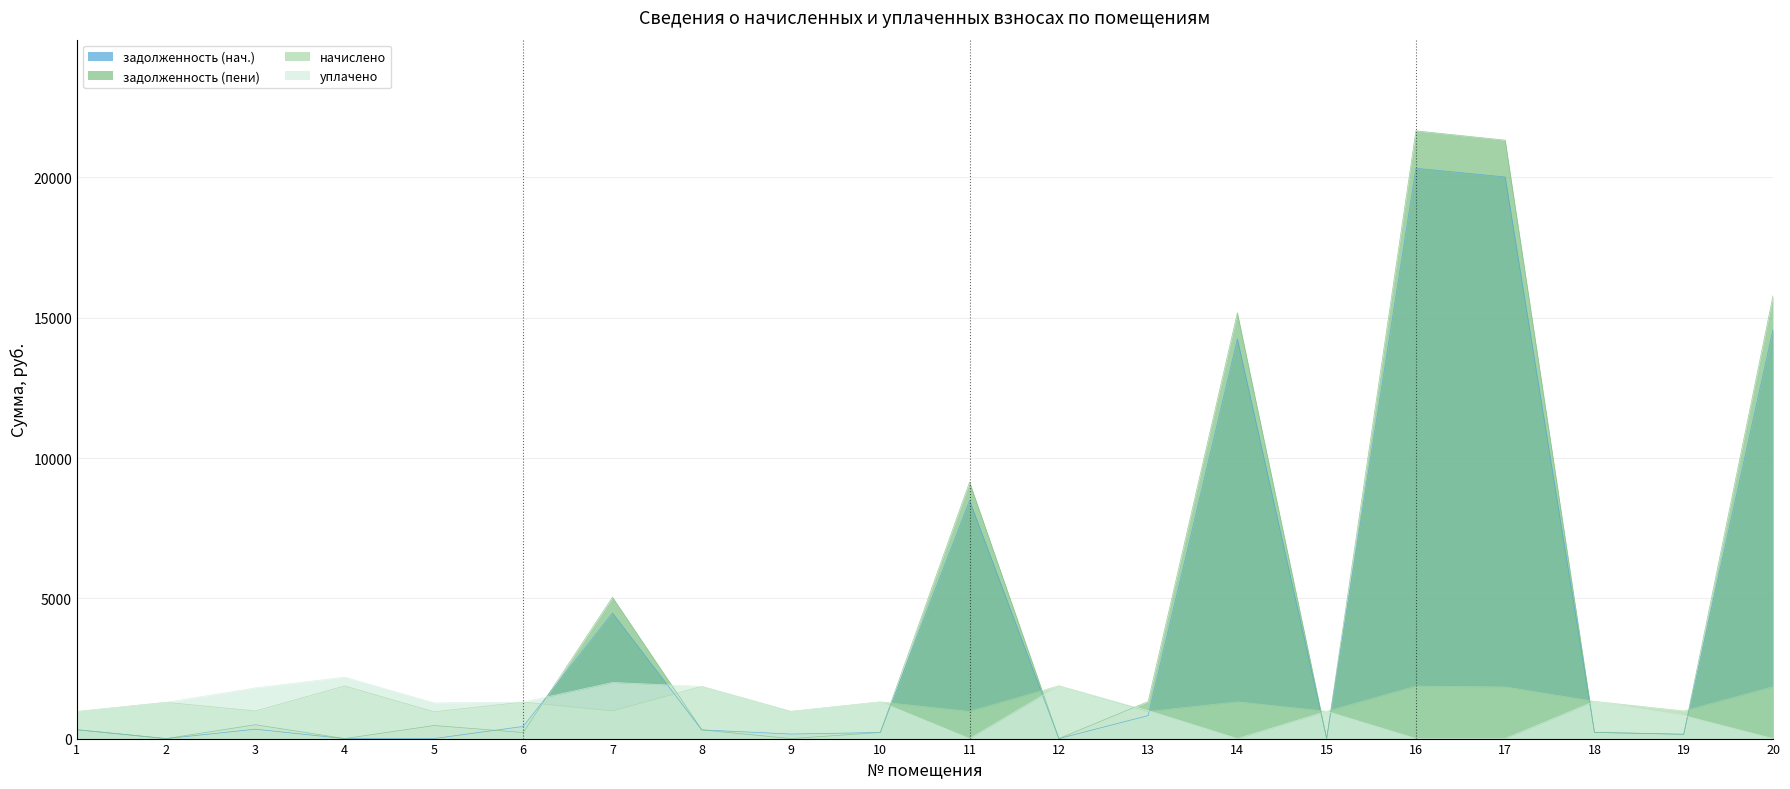

Reading left to right, what are all the values shown in this chart?

задолженность (нач.): 314.5	0.0	334.3	0.0	0.0	433.4	4474.4	310.1	161.7	217.8	8489.0	0.0	819.5	14244.7	0.0	20329.8	20018.6	221.5	153.7	14584.6
задолженность (пени): 317.9	0.0	493.5	0.0	465.4	216.8	5038.6	310.1	0.0	217.8	9141.7	0.0	1318.8	15179.0	0.0	21663.3	21331.7	221.0	153.7	15785.0
начислено: 966.7	1291.1	985.8	1876.2	957.2	1300.6	989.0	1860.3	969.9	1307.0	966.7	1882.6	966.7	1310.2	973.1	1869.8	1841.2	1326.1	985.8	1847.6
уплачено: 960.0	1291.1	1807.3	2189.2	1272.4	1300.5	2000.0	1860.3	969.9	1307.0	0.0	1882.6	1000.0	0.0	973.1	0.0	0.0	1326.5	821.5	0.0